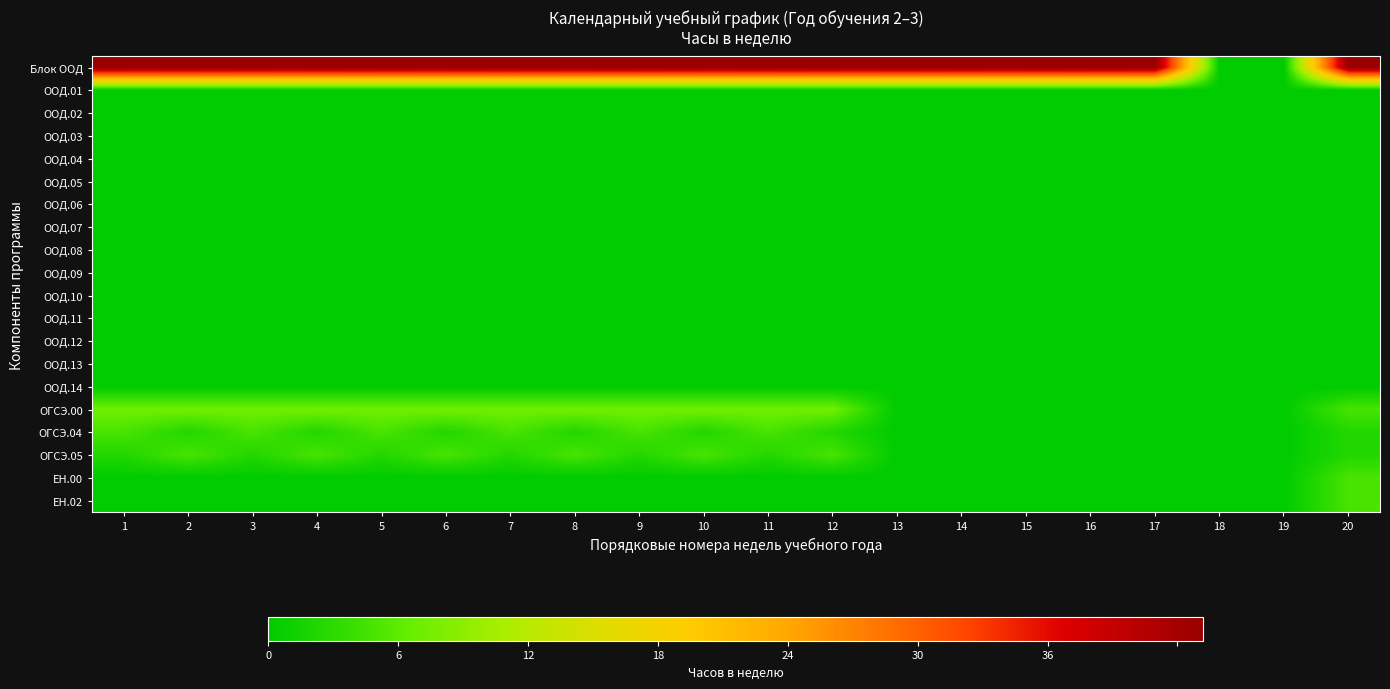

Which series has the largest total across all categories?

Блок ООД